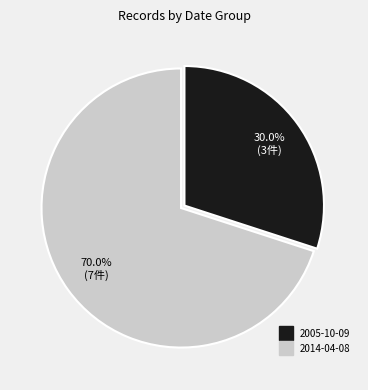

How many slices are in this pie chart?

2